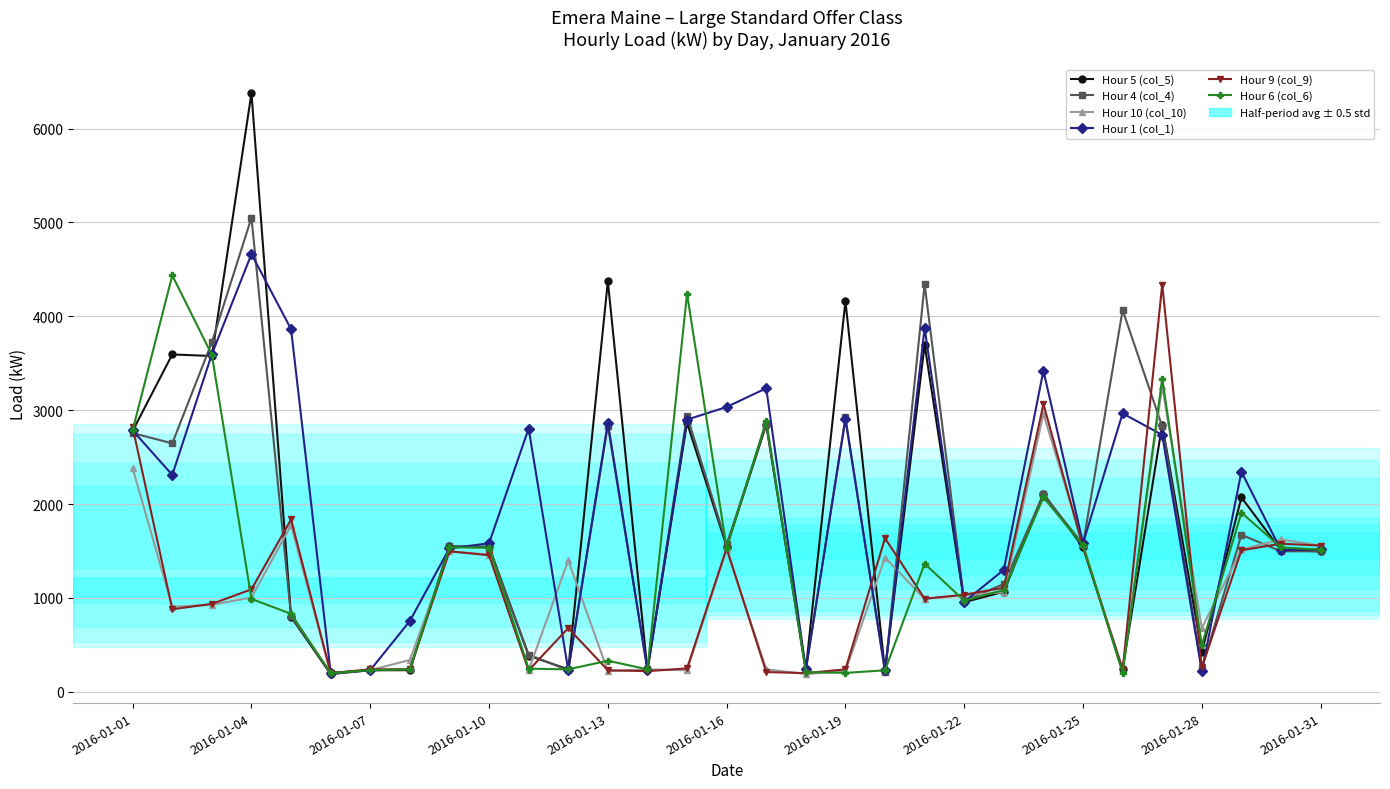

Which series has the largest range (max minus min)?

Hour 5 (col_5)